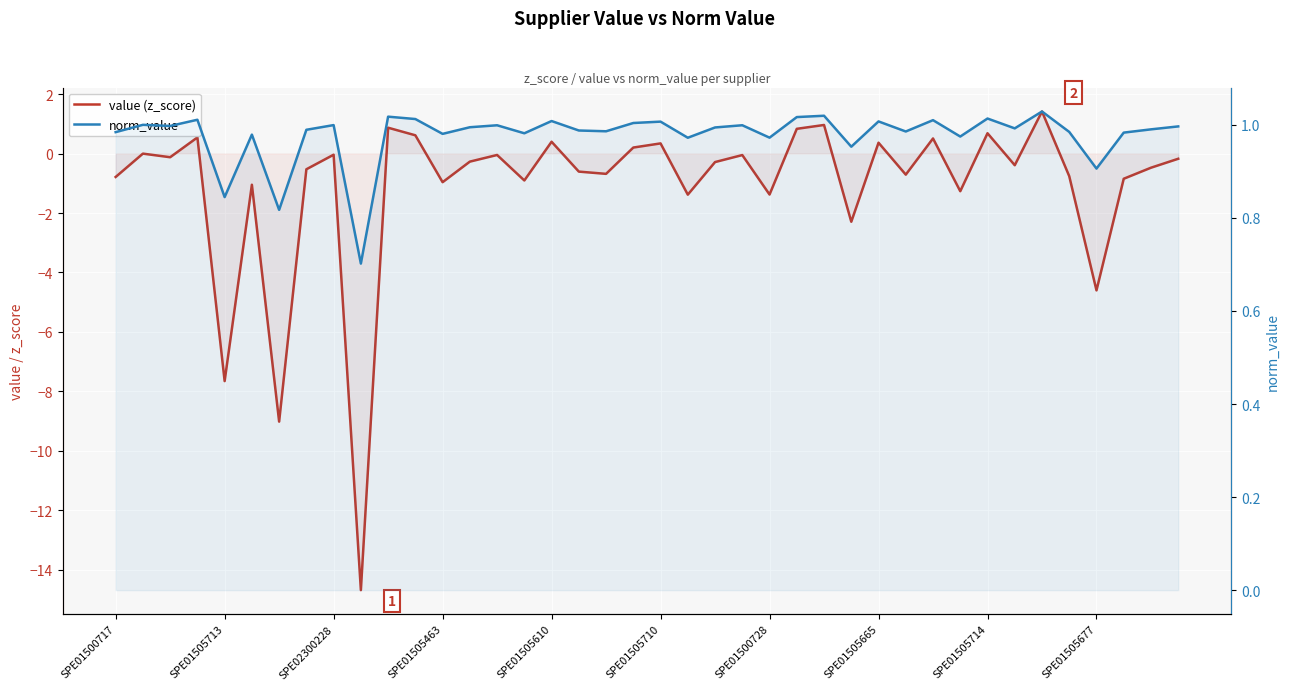

What is the difference between the highest and lowest values at 13?

1.3